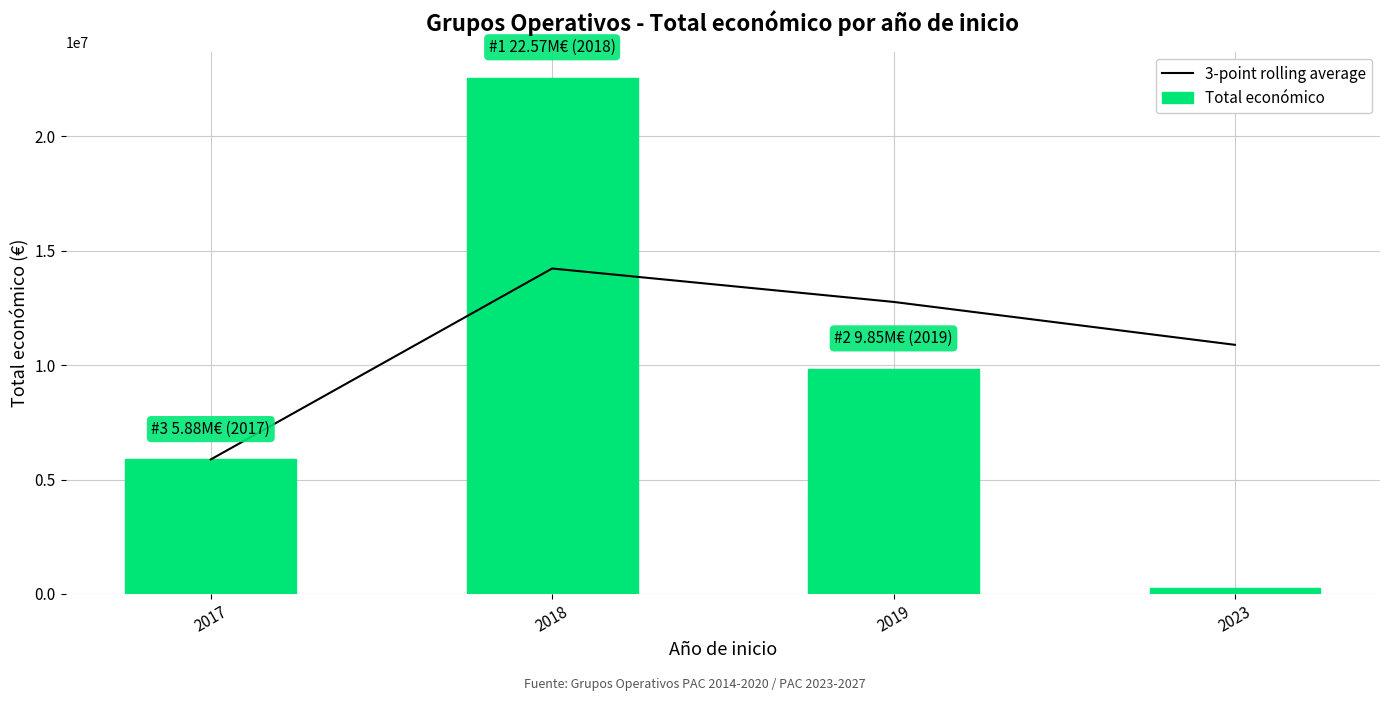

What is the minimum value for Total económico?

254993